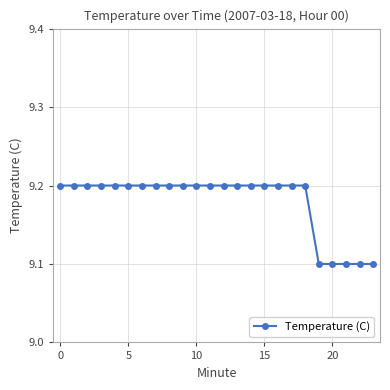

Reading left to right, extract all data points from this chart.

9.2	9.2	9.2	9.2	9.2	9.2	9.2	9.2	9.2	9.2	9.2	9.2	9.2	9.2	9.2	9.2	9.2	9.2	9.2	9.1	9.1	9.1	9.1	9.1